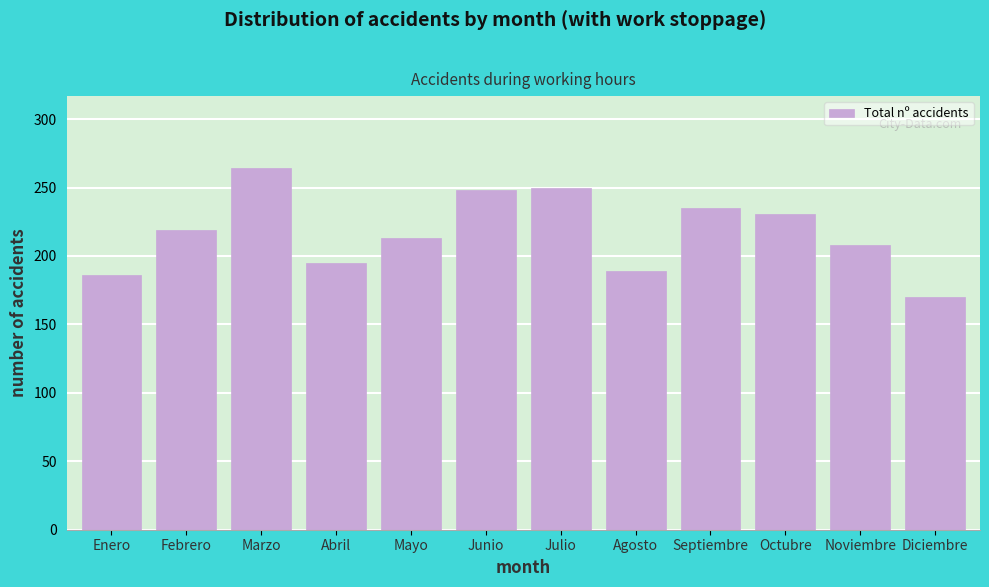

Reading right to left, extract all data points from this chart.

Diciembre=170	Noviembre=208	Octubre=231	Septiembre=235	Agosto=189	Julio=250	Junio=248	Mayo=213	Abril=195	Marzo=264	Febrero=219	Enero=186